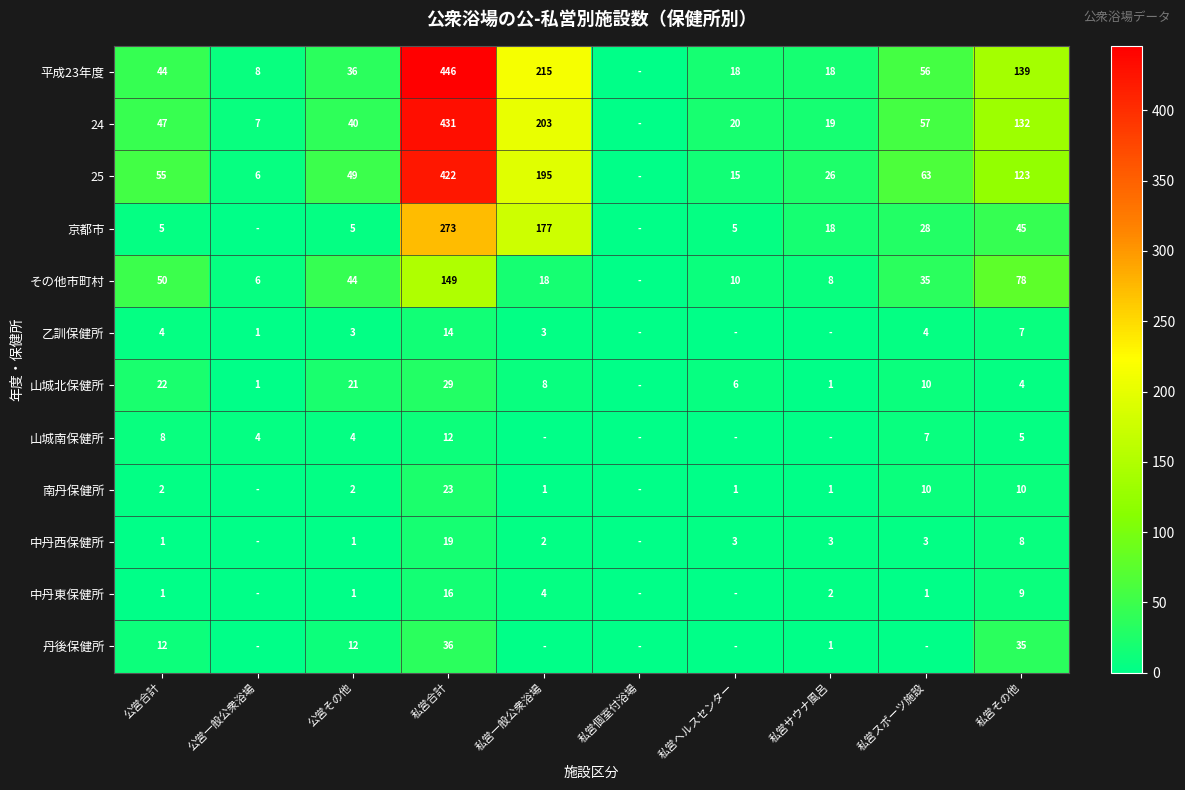

Which has a higher value, 私営ヘルスセンター or 公営一般公衆浴場?

私営ヘルスセンター